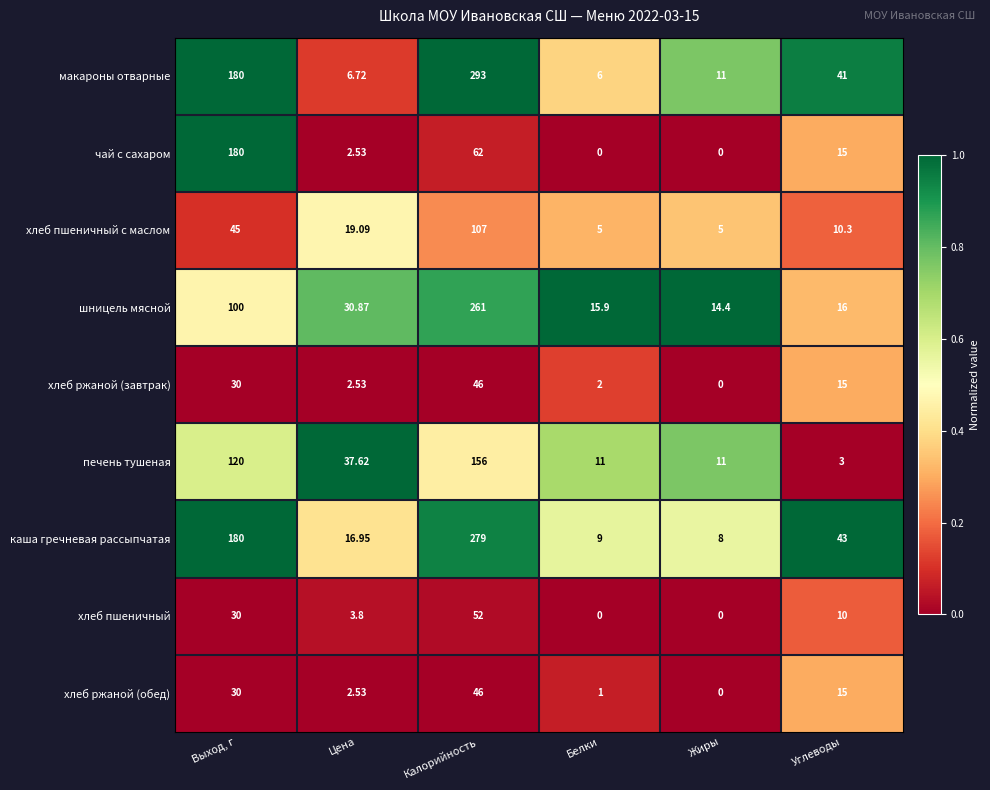

Rank the categories by хлеб ржаной (обед) value from lowest to highest.

Жиры, Белки, Цена, Углеводы, Выход, г, Калорийность